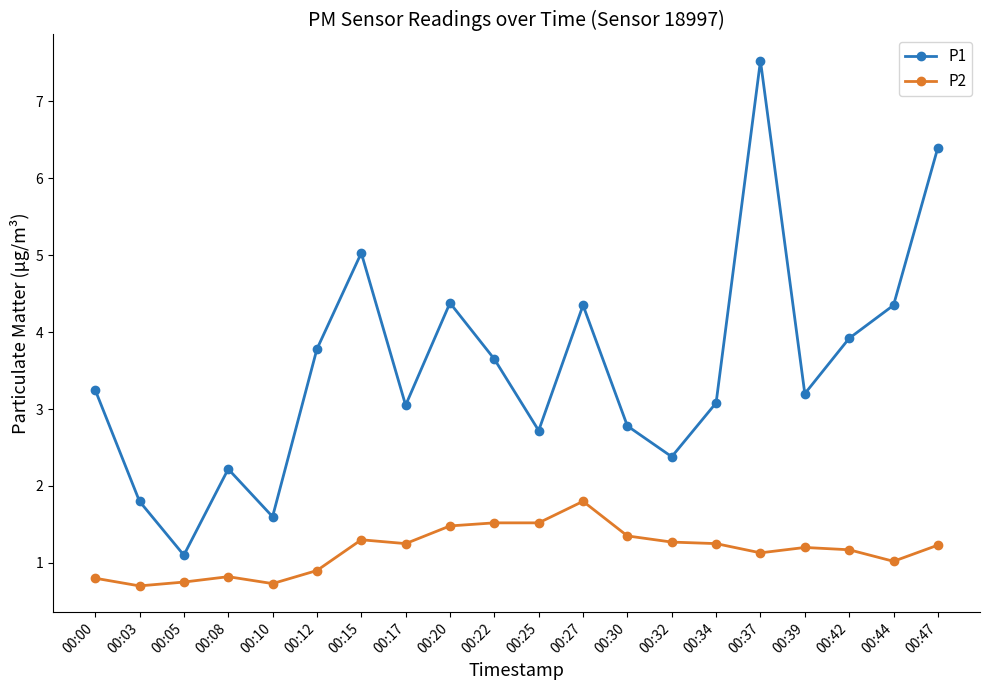

What is the greatest value displayed?

7.5